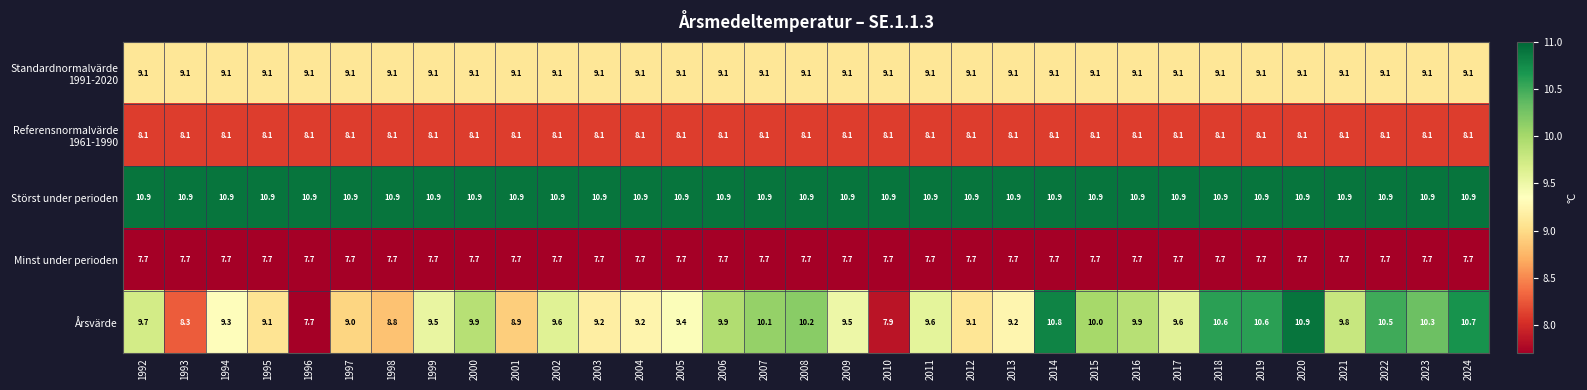

What is the difference between the highest and lowest values at 1998?

3.2